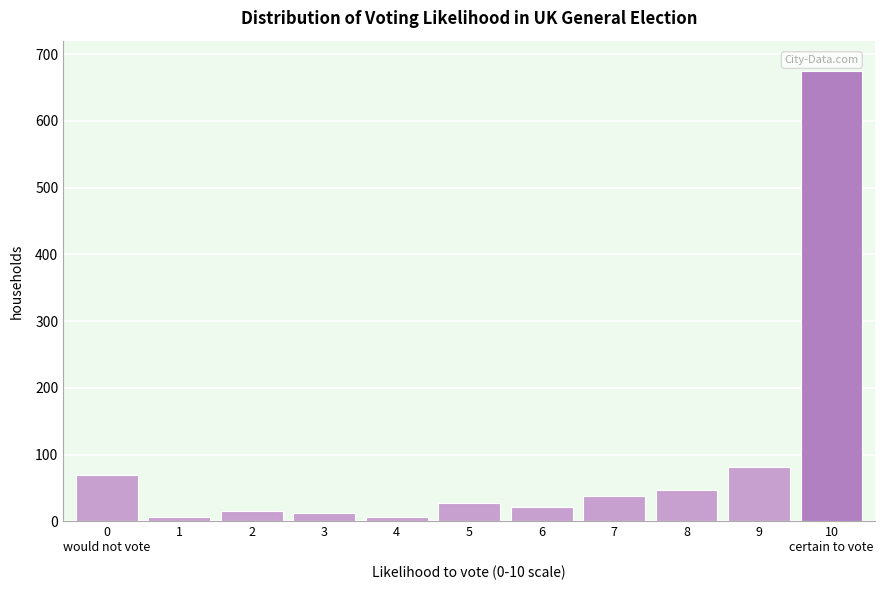

The value at 7 is 38. True or false?

True